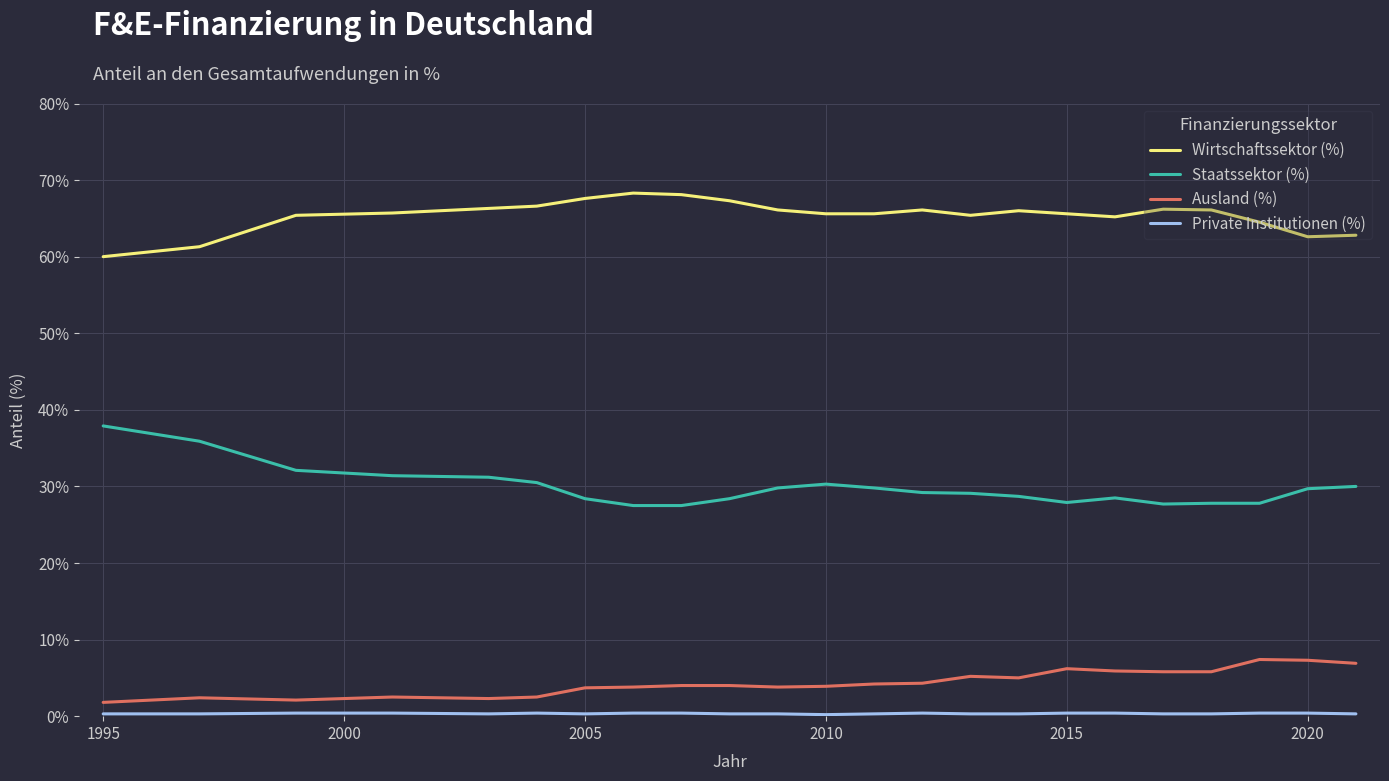

What is the difference between the maximum and minimum values in the Wirtschaftssektor (%) series?

8.3